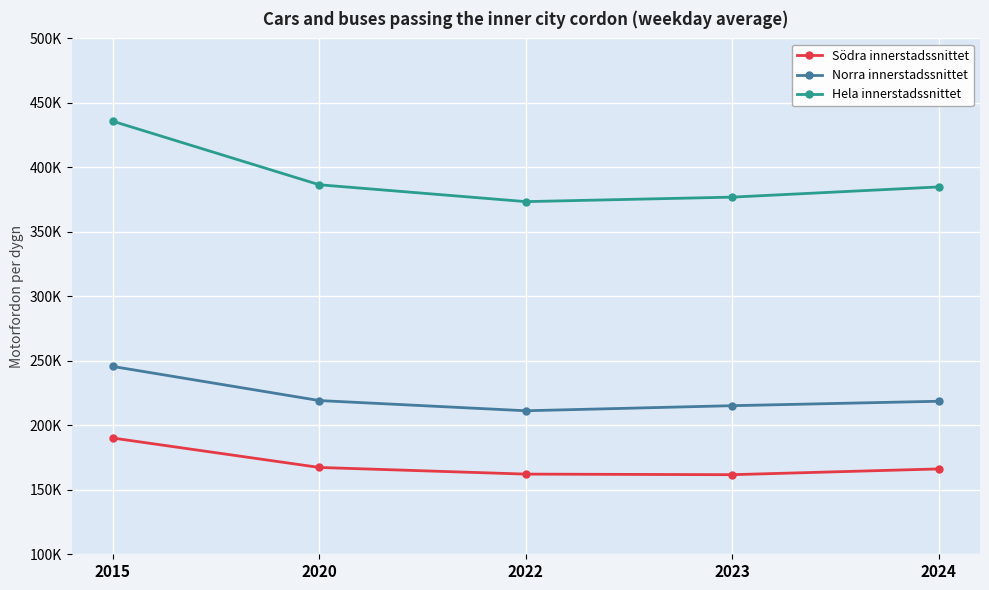

What are all the series names shown in the legend?

Södra innerstadssnittet, Norra innerstadssnittet, Hela innerstadssnittet